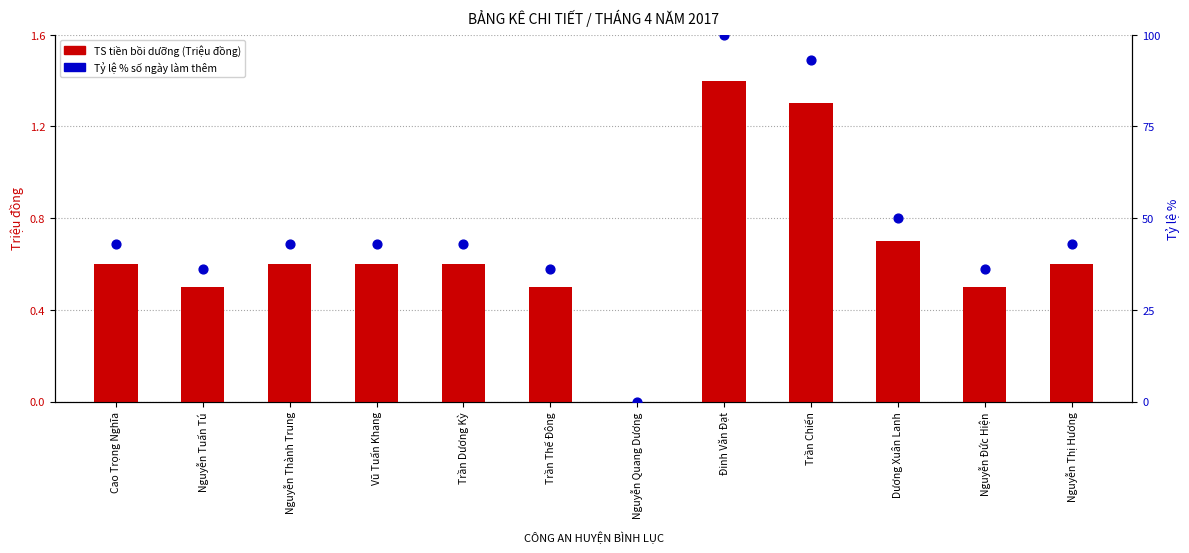

At which category is the sum across all series the highest?

Đinh Văn Đạt